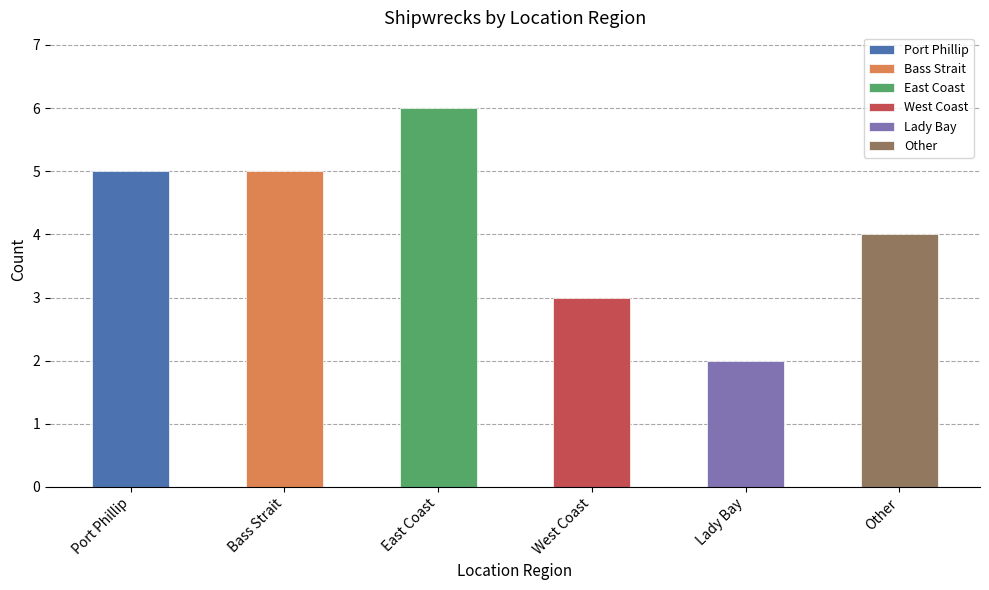

True or false: the data shows 5 at Port Phillip.

True